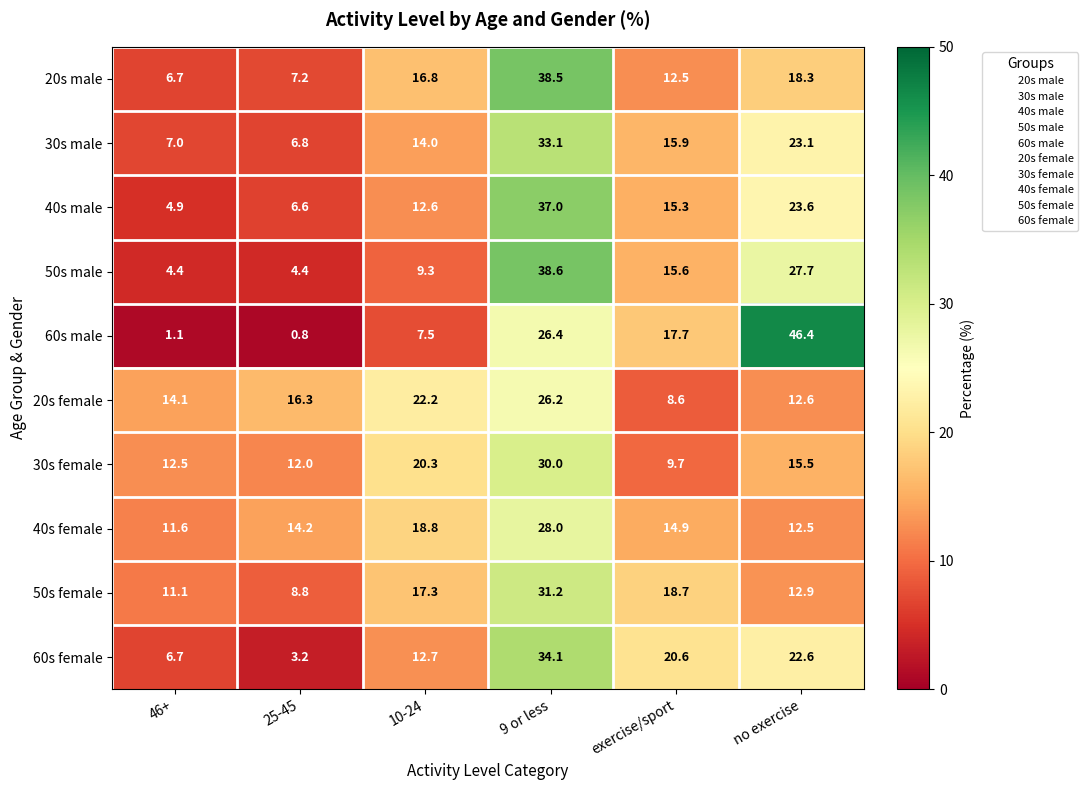

What is the maximum value for 50s female?

31.2